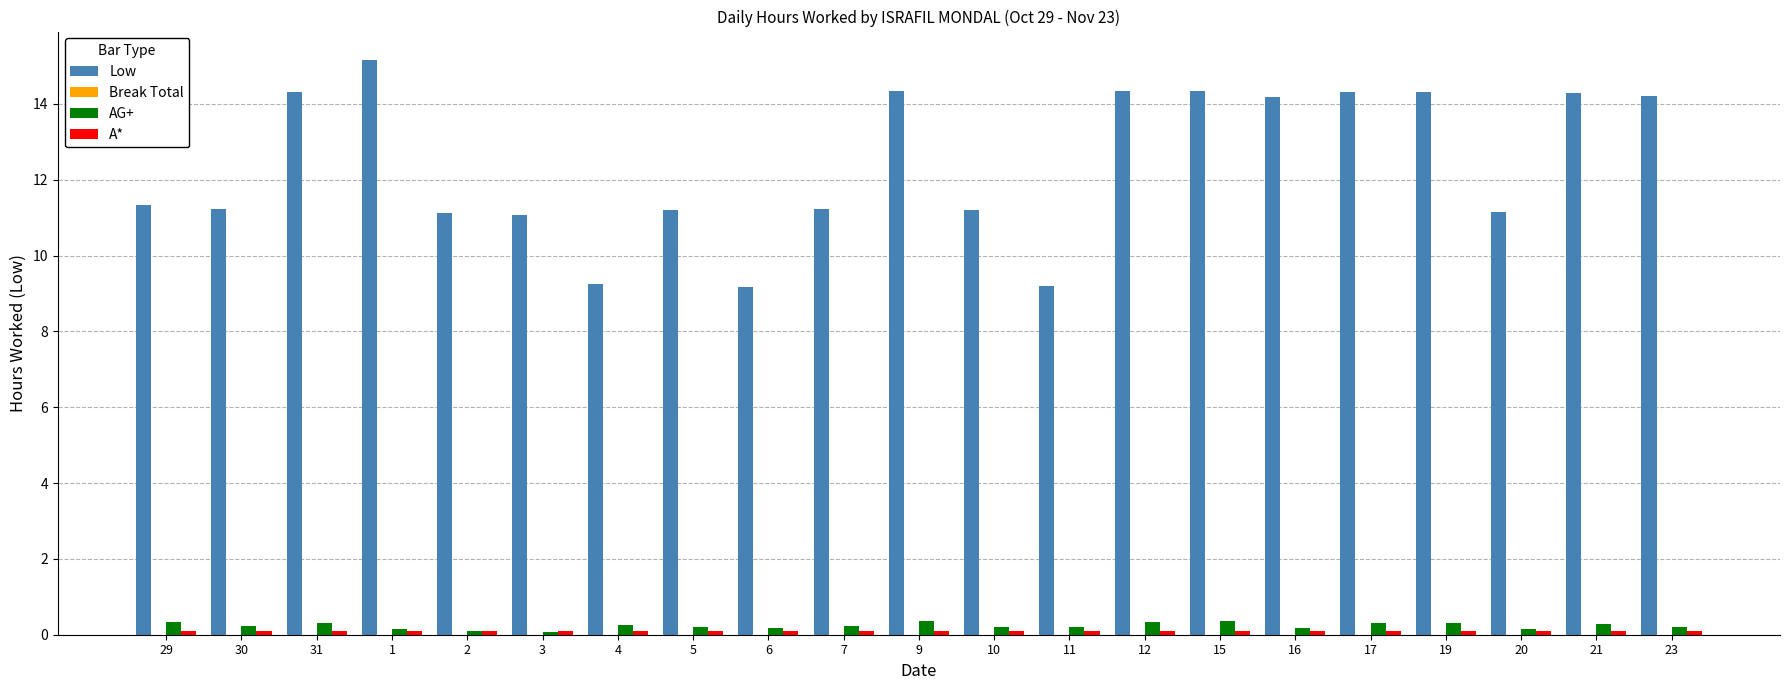

True or false: Low has a value of 2.5 at 11.

False